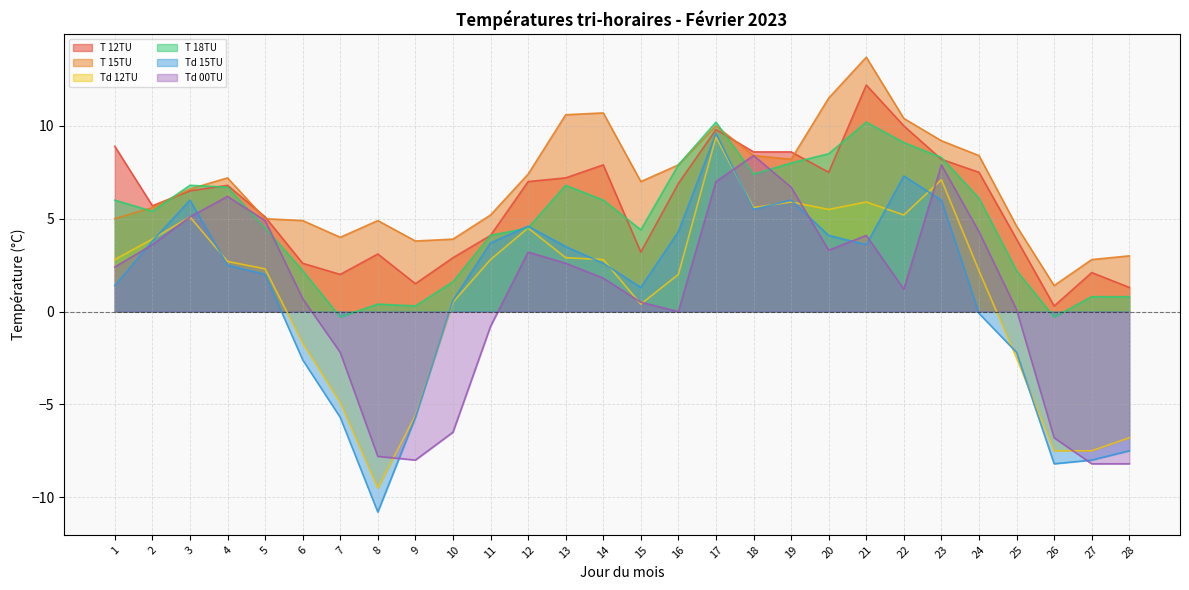

Rank the categories by T 12TU value from lowest to highest.

26, 28, 9, 7, 27, 6, 10, 8, 15, 25, 11, 5, 2, 3, 4, 16, 12, 13, 20, 24, 14, 23, 18, 19, 1, 17, 22, 21